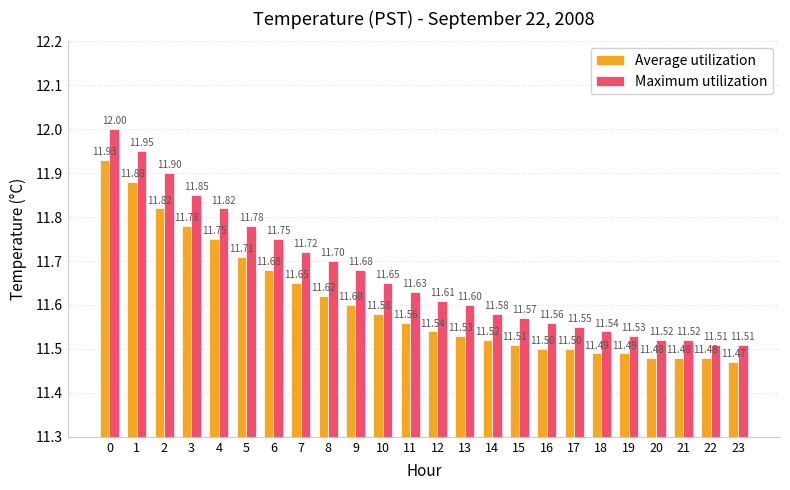

Rank the series by their average value, from highest to lowest.

Maximum utilization, Average utilization